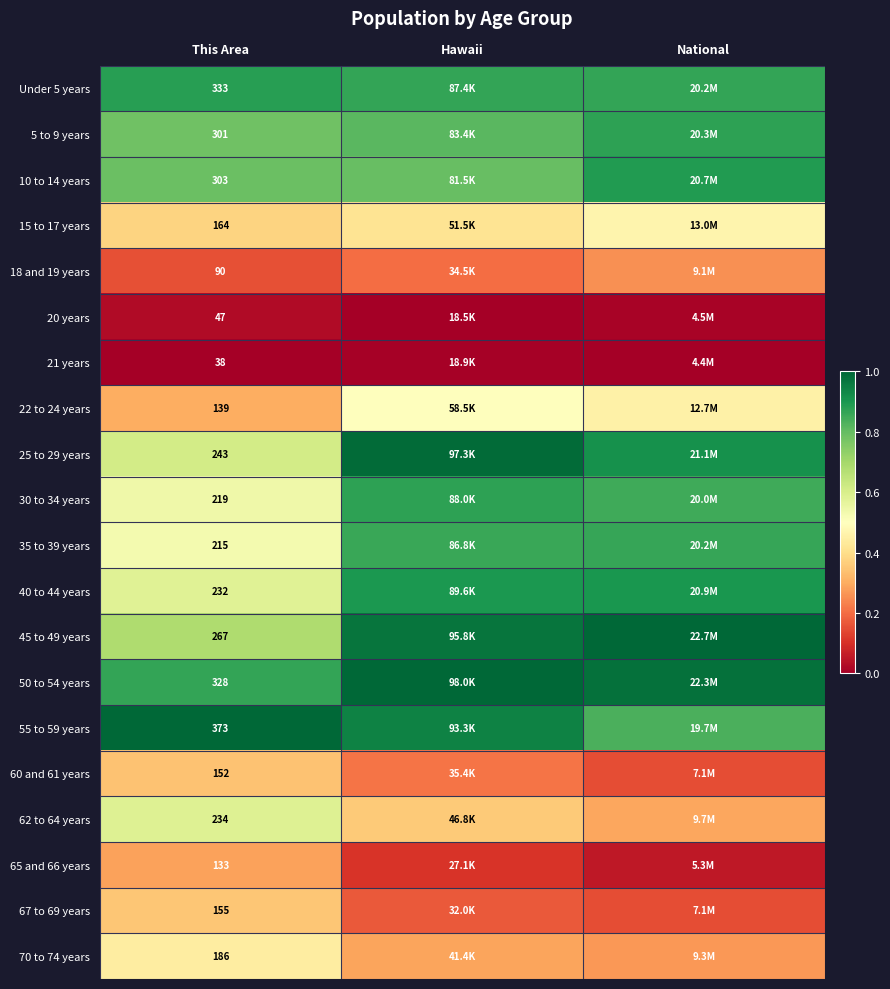

Is the value of 35 to 39 years at This Area greater than the value of 62 to 64 years at This Area?

No